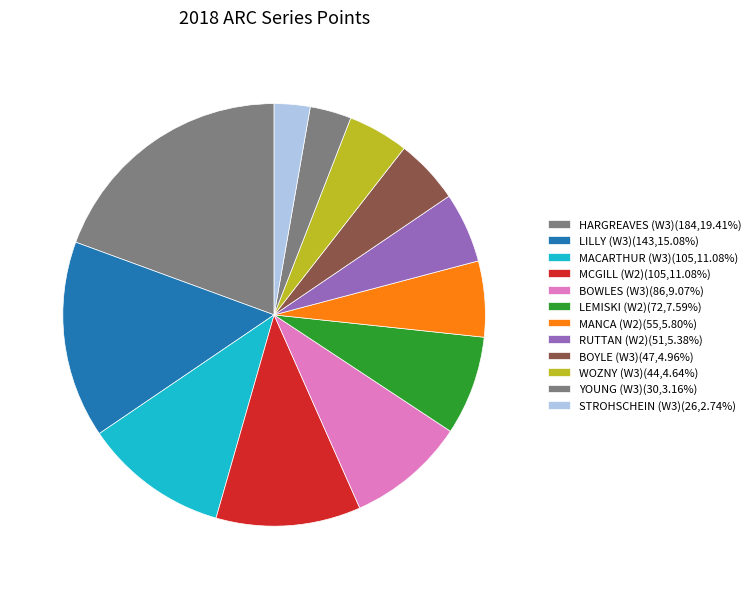

How many slices are in this pie chart?

12